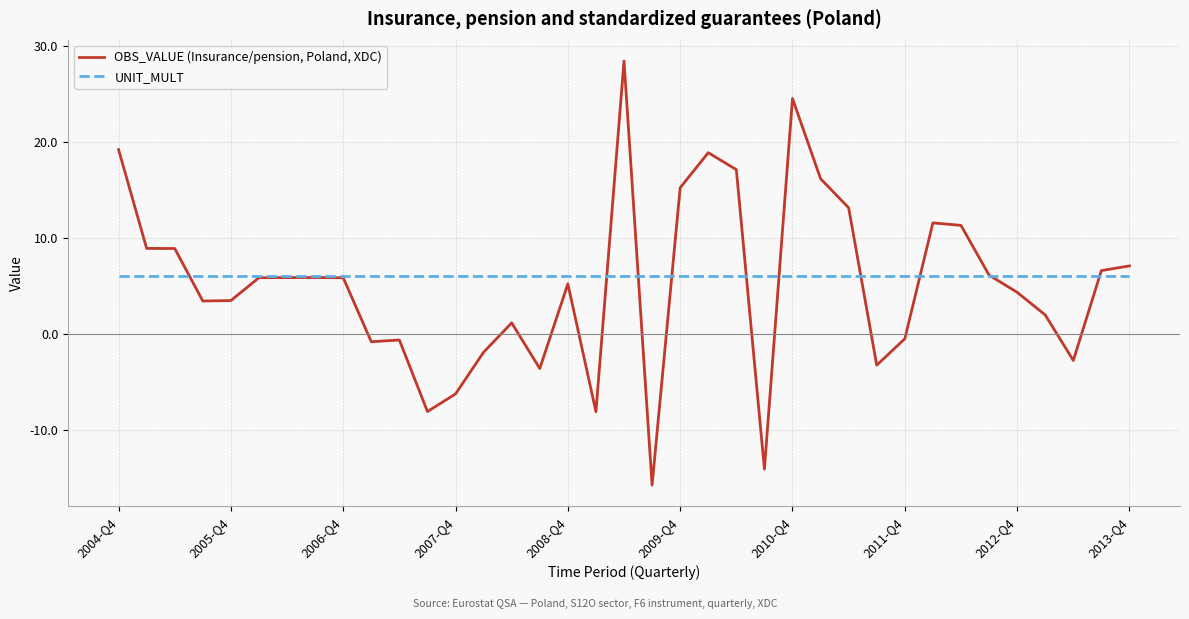

What is the lowest value of the UNIT_MULT series?

6.0